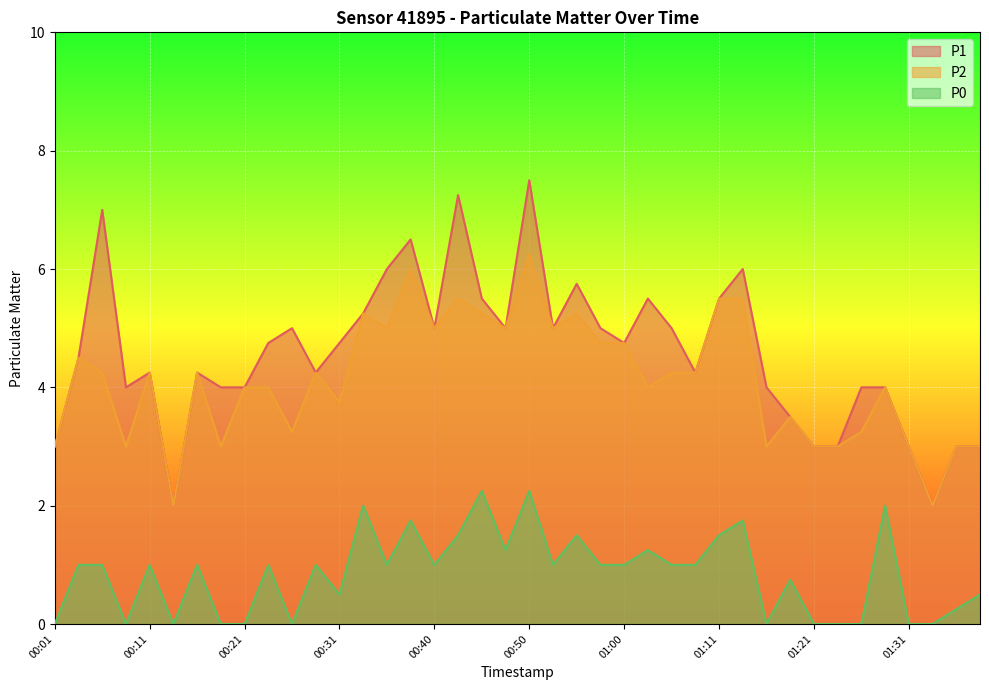

At which category does P1 reach its first local peak?

00:06